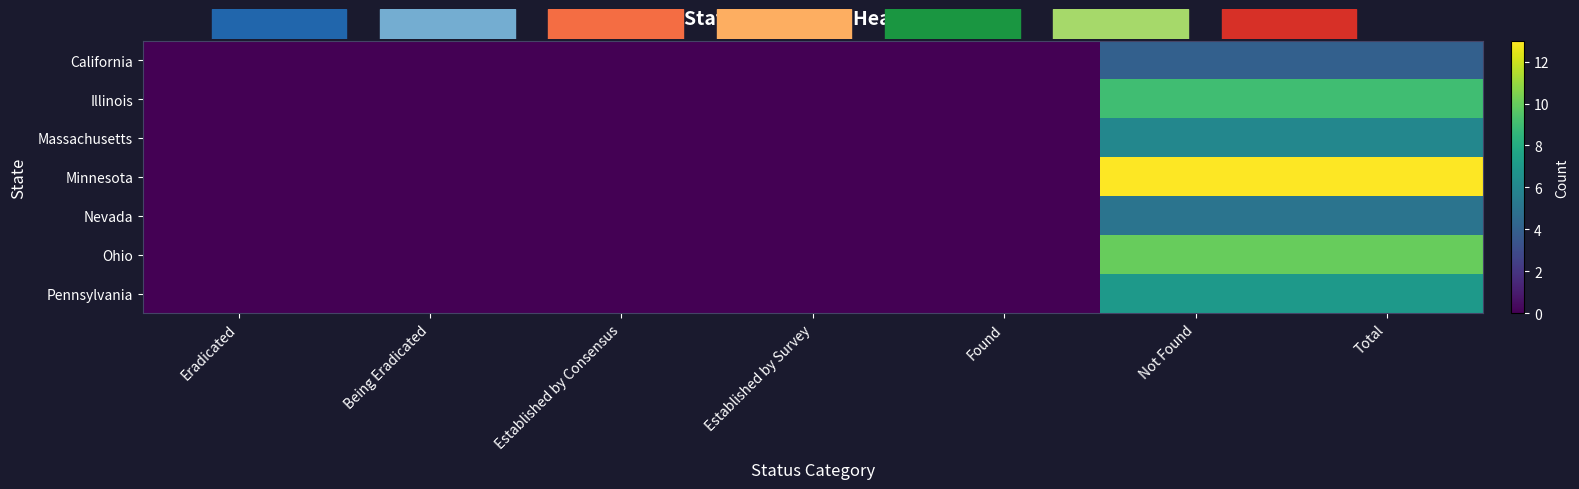

What is the total value across all series at Total?

54